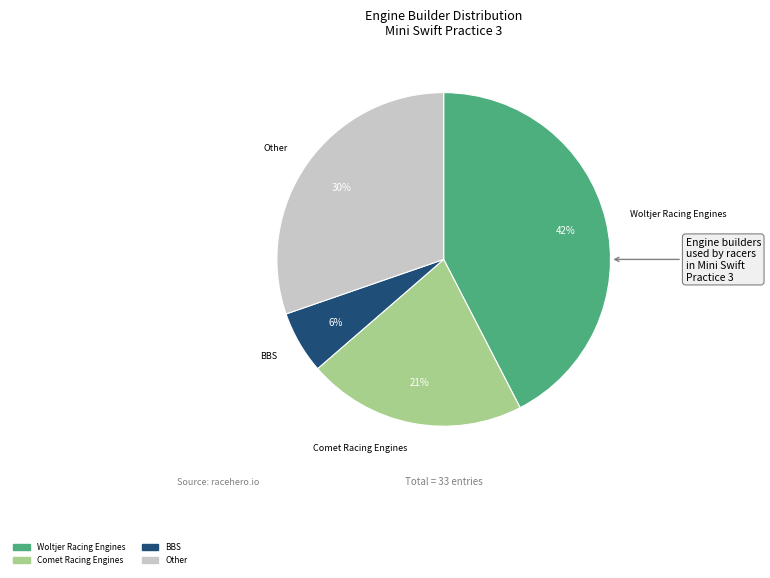

To the nearest percent, what is the average slice percentage?

25%